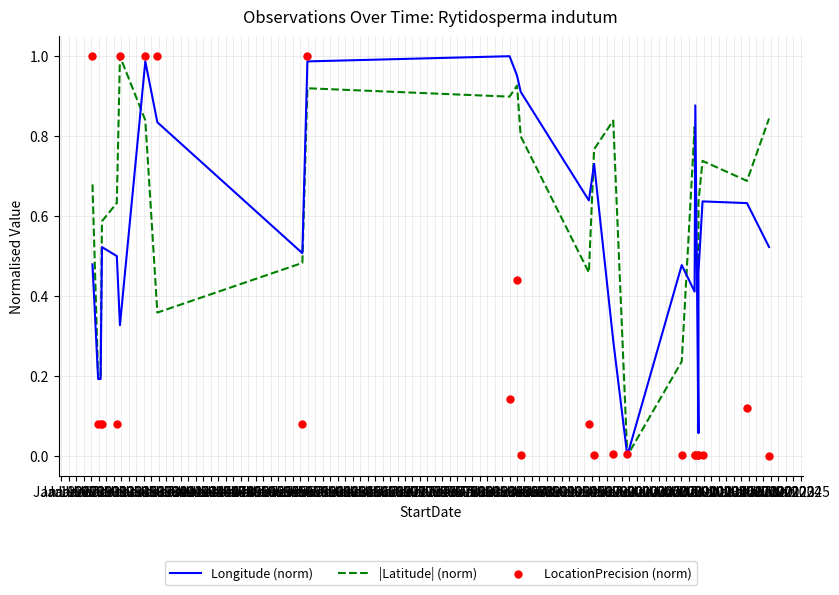

At which category is the sum across all series the highest?

Jan 1934